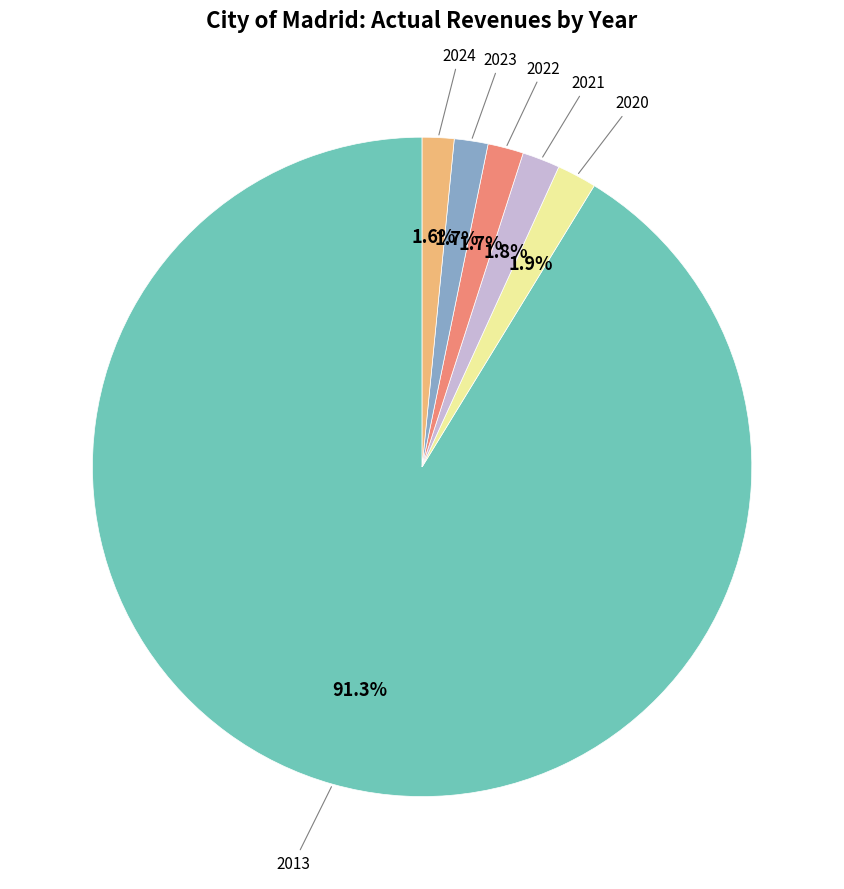

To the nearest percent, what is the combined percentage of 2013 and 2021?

93%